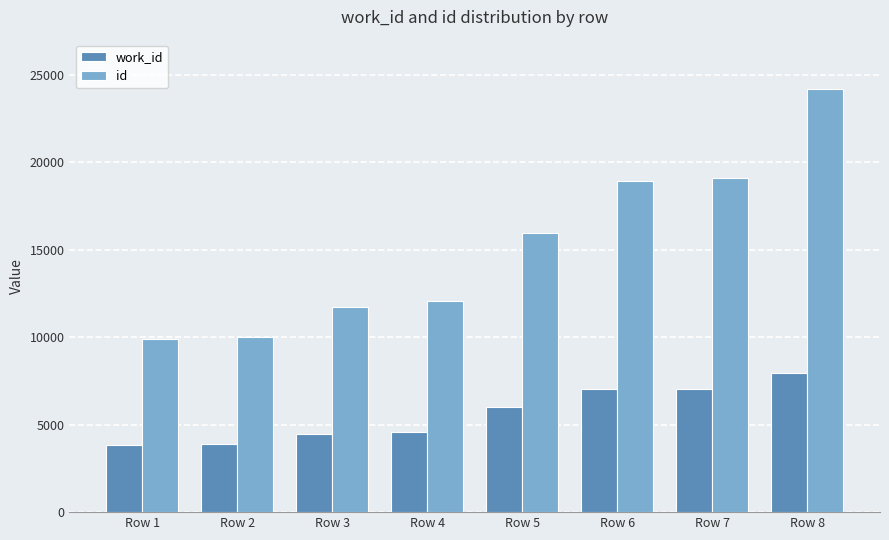

Rank the series by their average value, from highest to lowest.

id, work_id